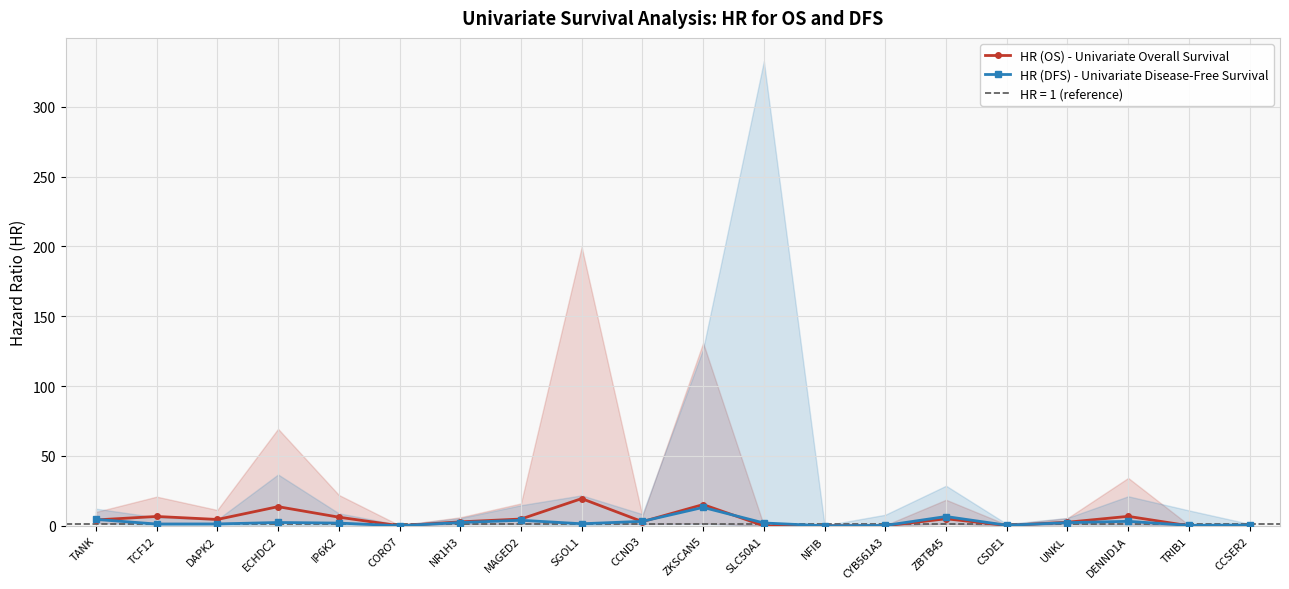

How many interior local peaks does the HR (OS) - Univariate Overall Survival series have?

7